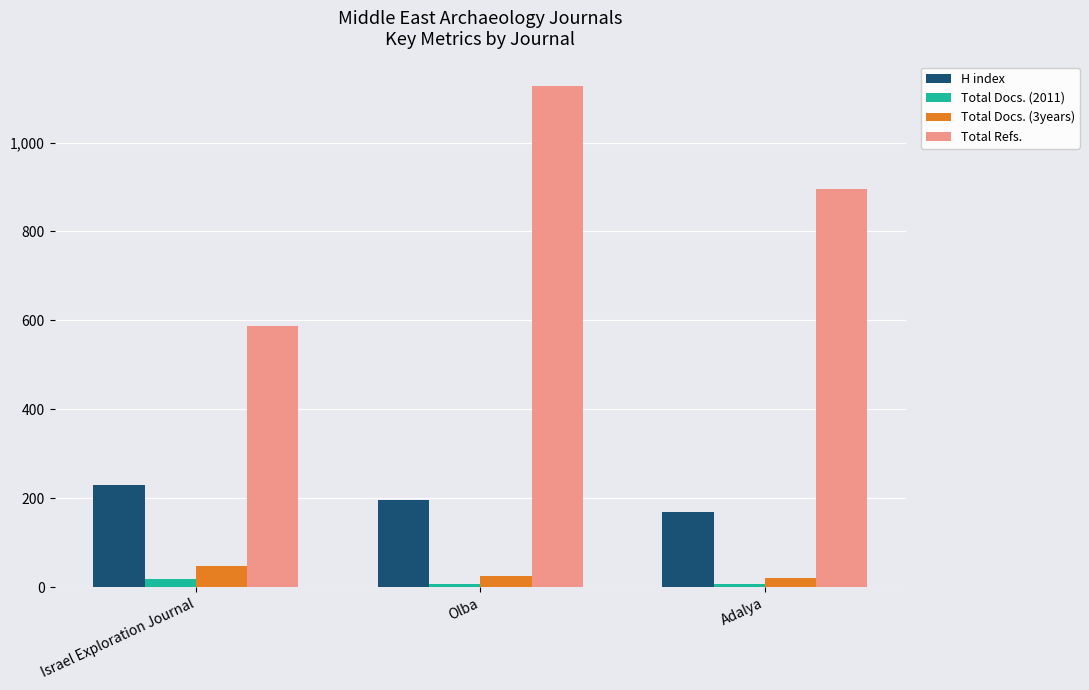

Rank the series at Adalya from lowest to highest value.

Total Docs. (2011), Total Docs. (3years), H index, Total Refs.